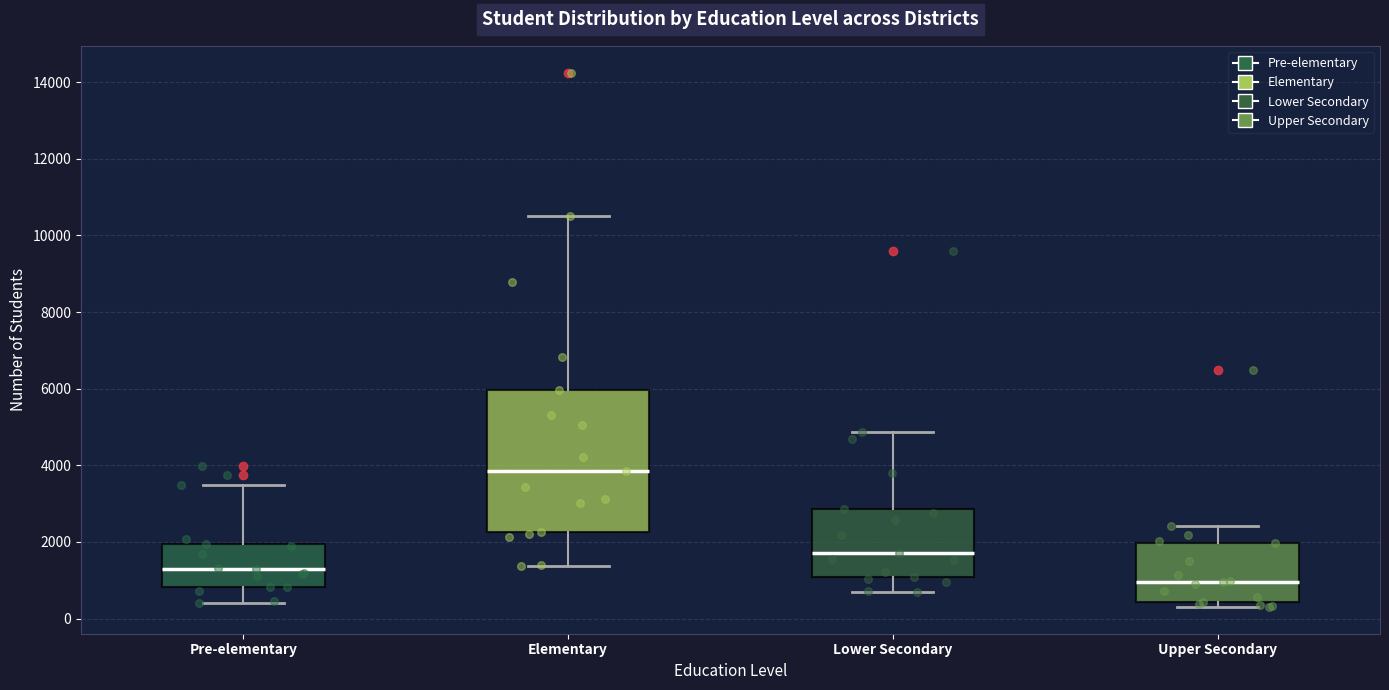

Which box is the tallest, from its lower edge to its upper edge?

Elementary